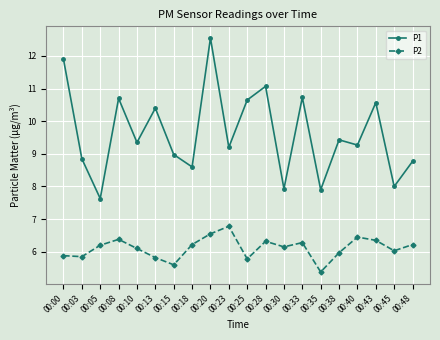

True or false: P1 and P2 intersect in this chart.

False